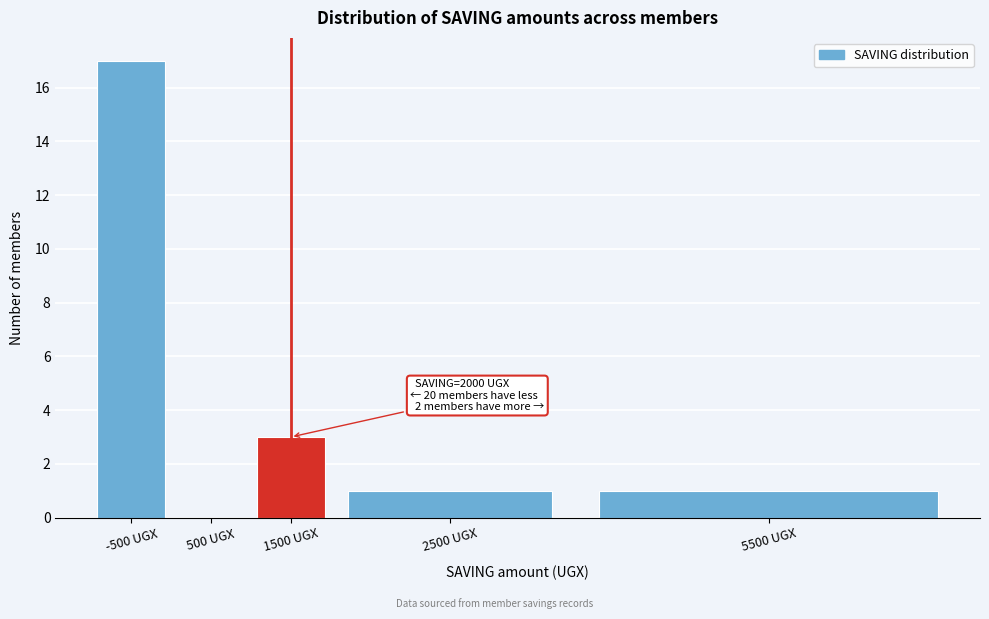

Reading left to right, extract all data points from this chart.

-500 UGX=17	500 UGX=0	1500 UGX=3	2500 UGX=1	5500 UGX=1